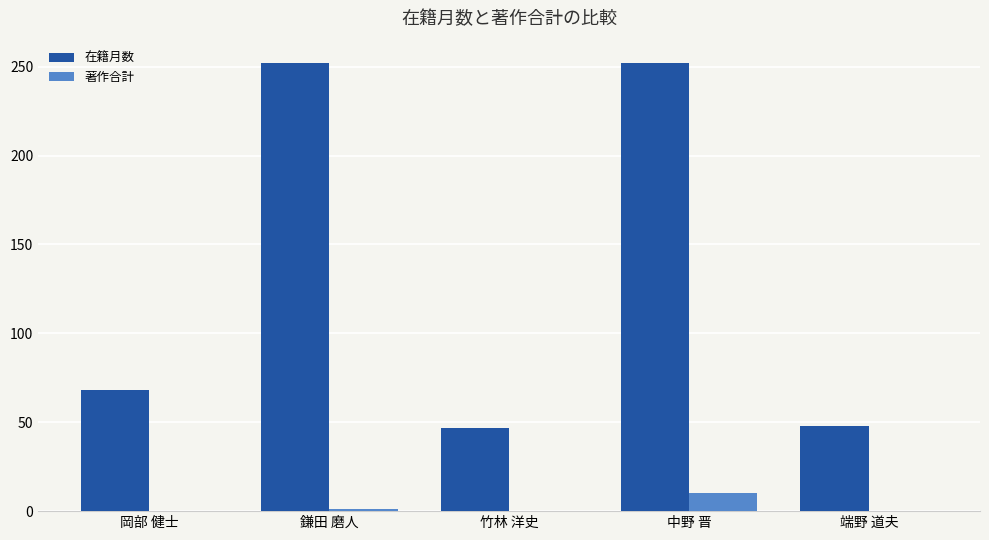

What is the sum of all 著作合計 values?

11